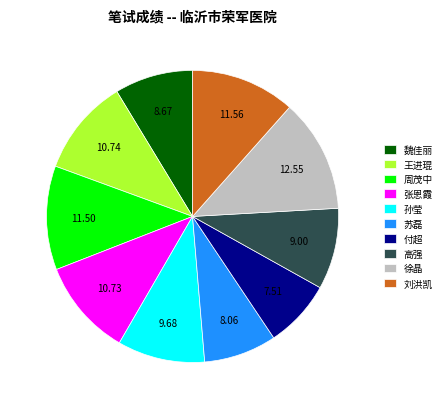

Is the sum of 张恩霞 and 苏磊 greater than half?

No